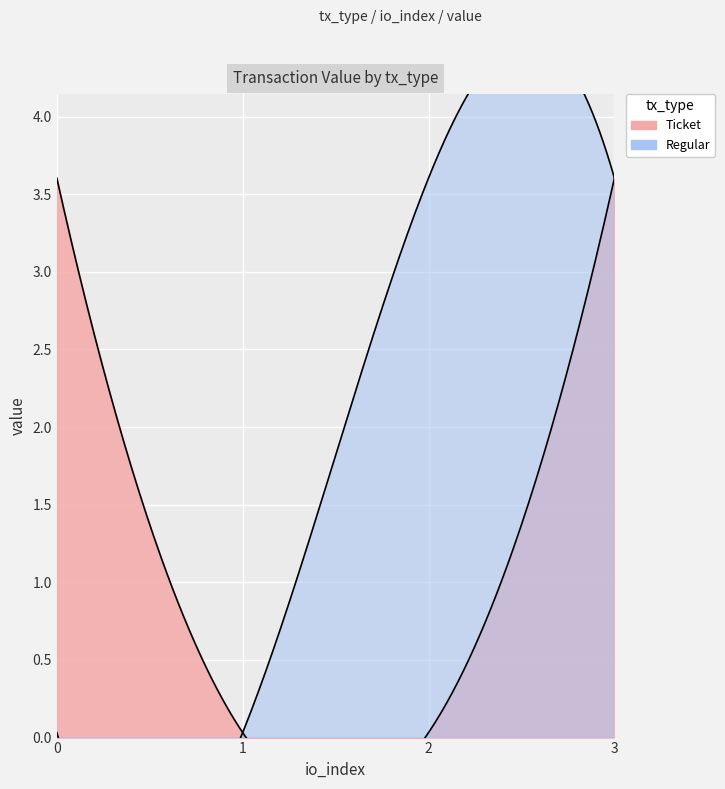

What is the sum of all Ticket values?

7.3